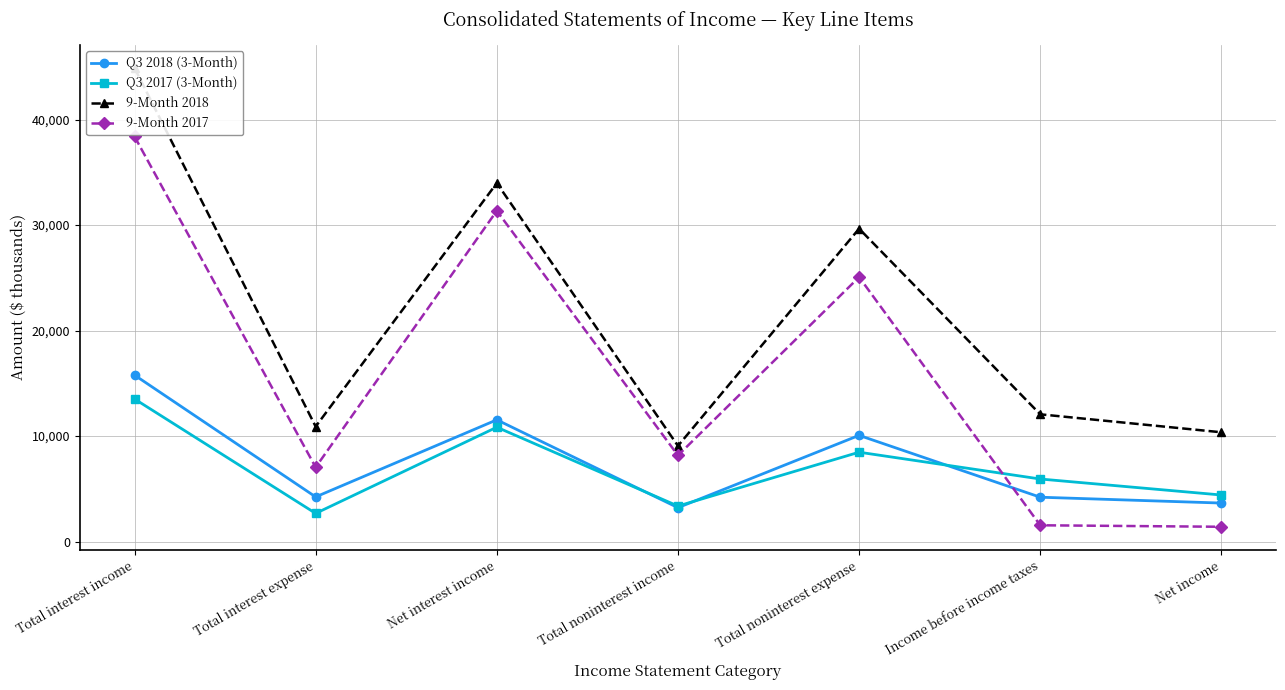

At which label does 9-Month 2017 first exceed 8171?

Total interest income